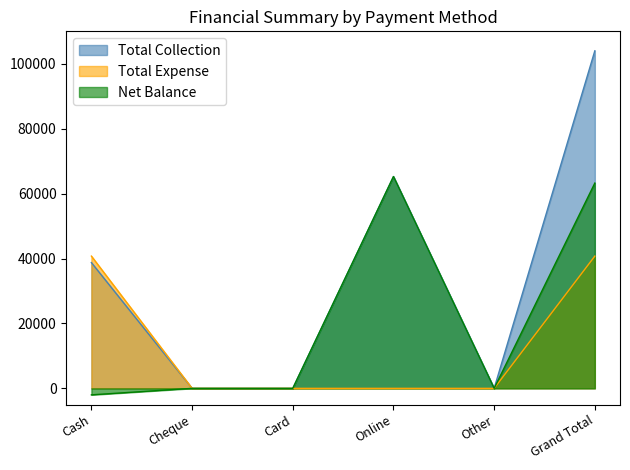

List the series in order of their overall mean, lowest first.

Total Expense, Net Balance, Total Collection